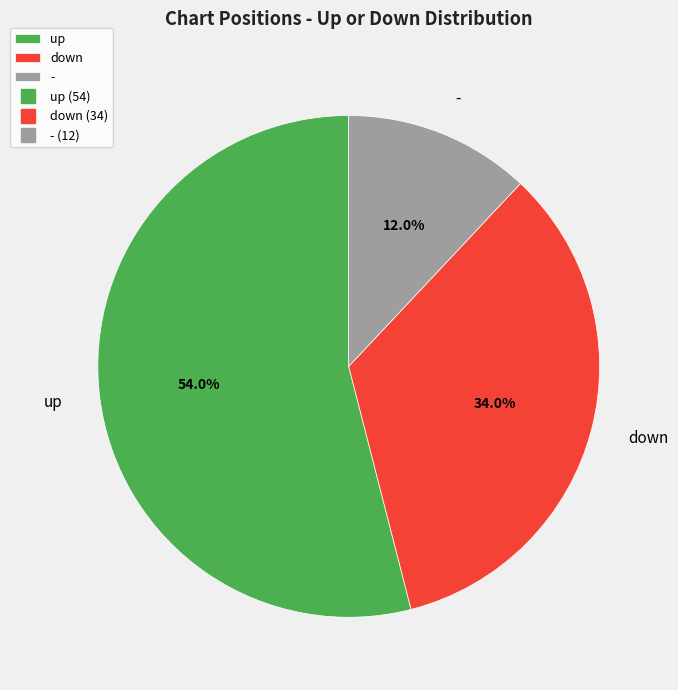

To the nearest percent, what percentage of the pie is down?

34%